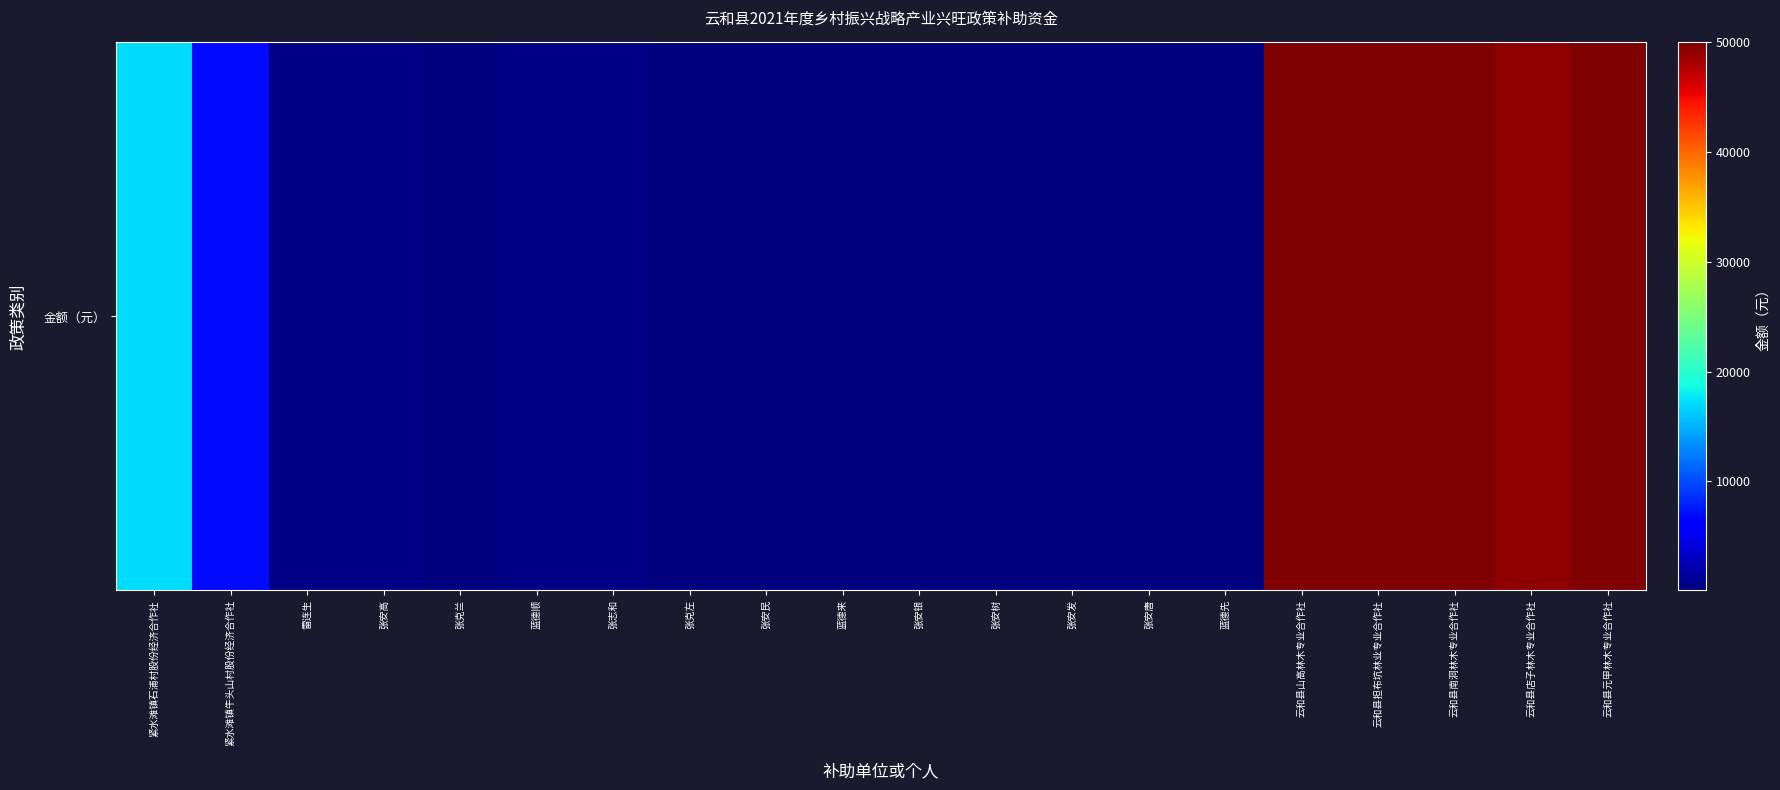

At which category does the chart reach its minimum across all series?

蓝德先